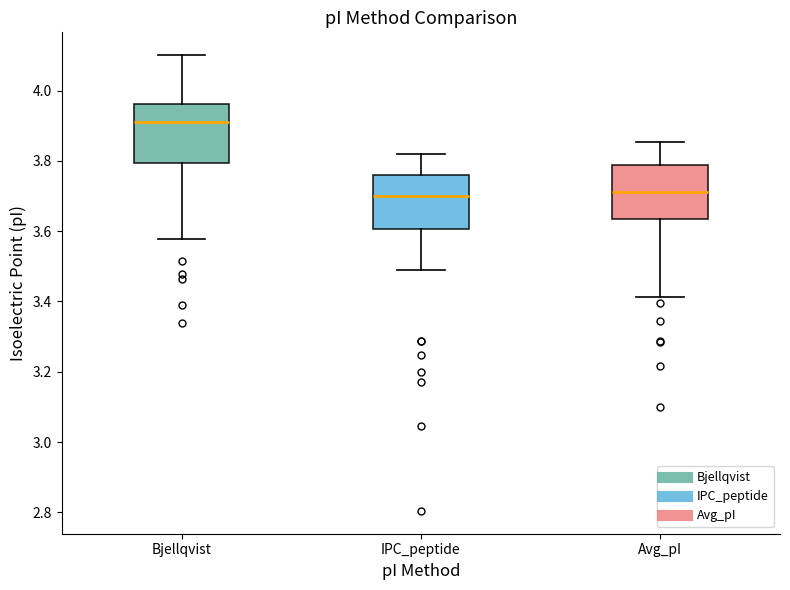

Reading left to right, transcribe this box plot: for each box, give where its median line is, the range the box spans, and where its two whiskers end, as read against the y-axis. The values are not printed on the chart, so give them approximately, as read against the axis.

Bjellqvist: median 3.92, box 3.80 to 3.96, whiskers 3.58 to 4.10
IPC_peptide: median 3.70, box 3.60 to 3.76, whiskers 3.50 to 3.82
Avg_pI: median 3.72, box 3.64 to 3.78, whiskers 3.42 to 3.86